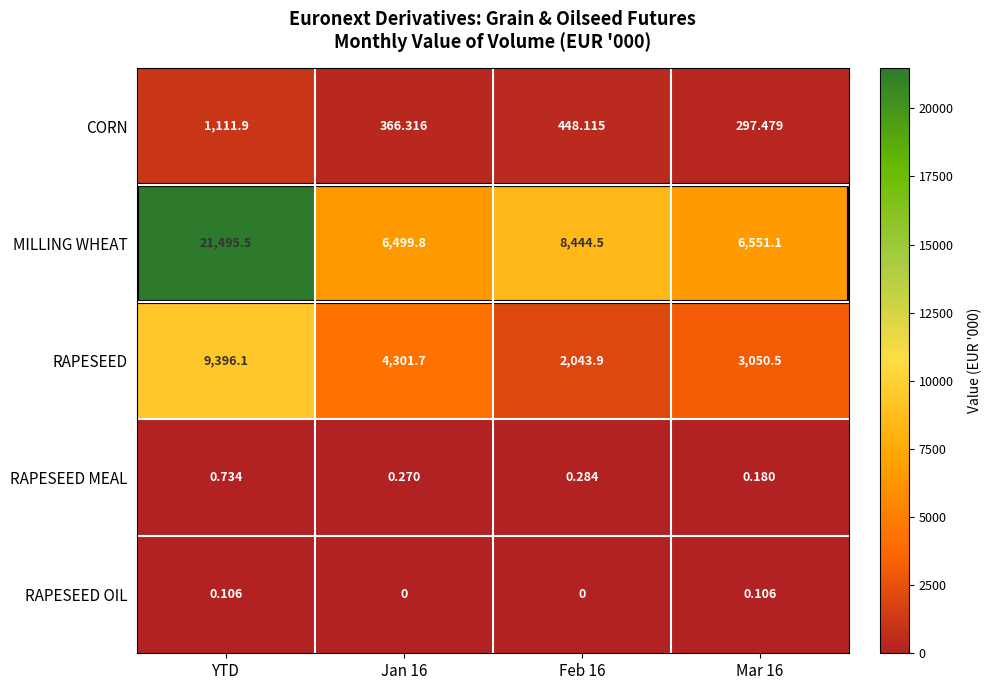

At which category is the sum across all series the highest?

YTD